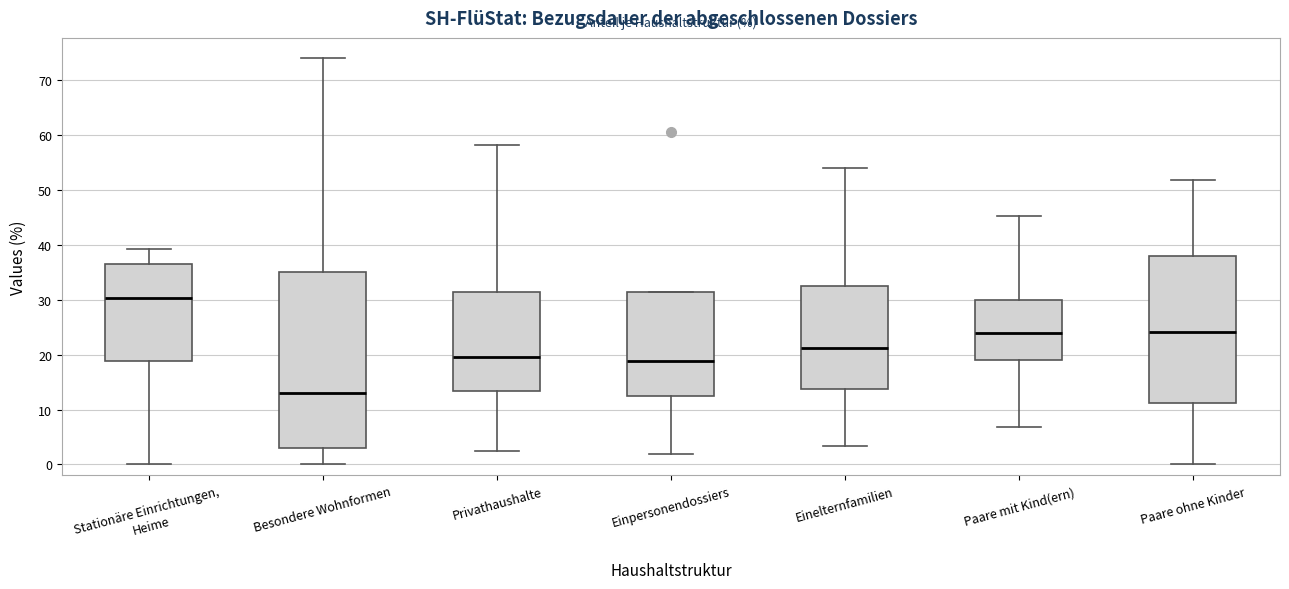

Reading left to right, read every box against the y-axis: the position of its median line, the range the box covers, and the ends of its whiskers. The values are not printed on the chart, so give them approximately, as read against the axis.

Stationäre Einrichtungen, Heime: median 30, box 19 to 37, whiskers 0 to 39
Besondere Wohnformen: median 13, box 3 to 35, whiskers 0 to 74
Privathaushalte: median 20, box 13 to 31, whiskers 3 to 58
Einpersonendossiers: median 19, box 12 to 31, whiskers 2 to 31
Einelternfamilien: median 21, box 14 to 32, whiskers 3 to 54
Paare mit Kind(ern): median 24, box 19 to 30, whiskers 7 to 45
Paare ohne Kinder: median 24, box 11 to 38, whiskers 0 to 52